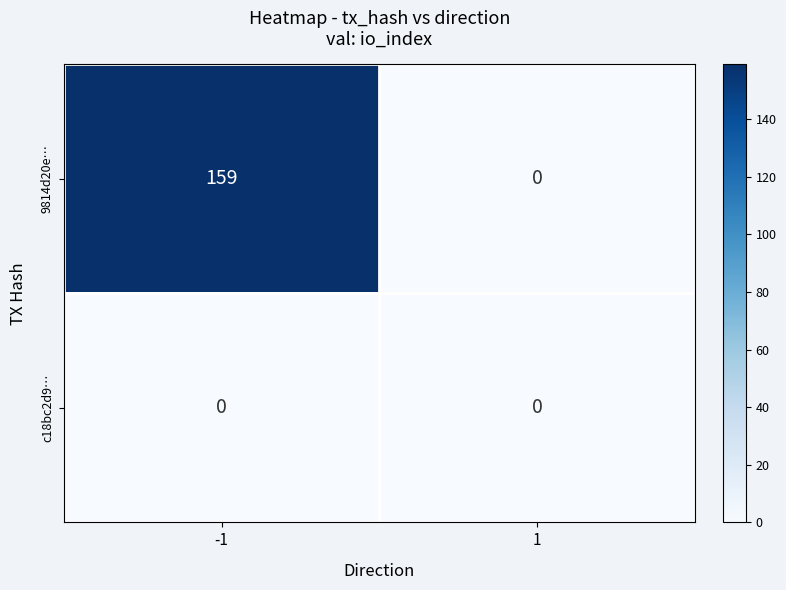

Reading right to left, extract all data points from this chart.

9814d20e…: 0	159
c18bc2d9…: 0	0